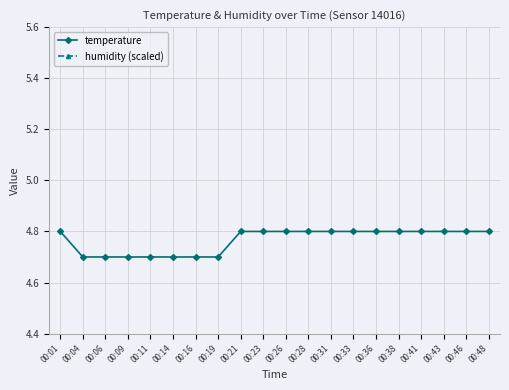

Reading right to left, what are all the values shown in this chart?

temperature: 00:48=4.8	00:46=4.8	00:43=4.8	00:41=4.8	00:38=4.8	00:36=4.8	00:33=4.8	00:31=4.8	00:28=4.8	00:26=4.8	00:23=4.8	00:21=4.8	00:19=4.7	00:16=4.7	00:14=4.7	00:11=4.7	00:09=4.7	00:06=4.7	00:04=4.7	00:01=4.8
humidity (scaled): 00:48=8.5	00:46=8.5	00:43=8.5	00:41=8.5	00:38=8.5	00:36=8.5	00:33=8.5	00:31=8.5	00:28=8.5	00:26=8.5	00:23=8.5	00:21=8.5	00:19=8.5	00:16=8.5	00:14=8.5	00:11=8.5	00:09=8.5	00:06=8.5	00:04=8.5	00:01=8.5